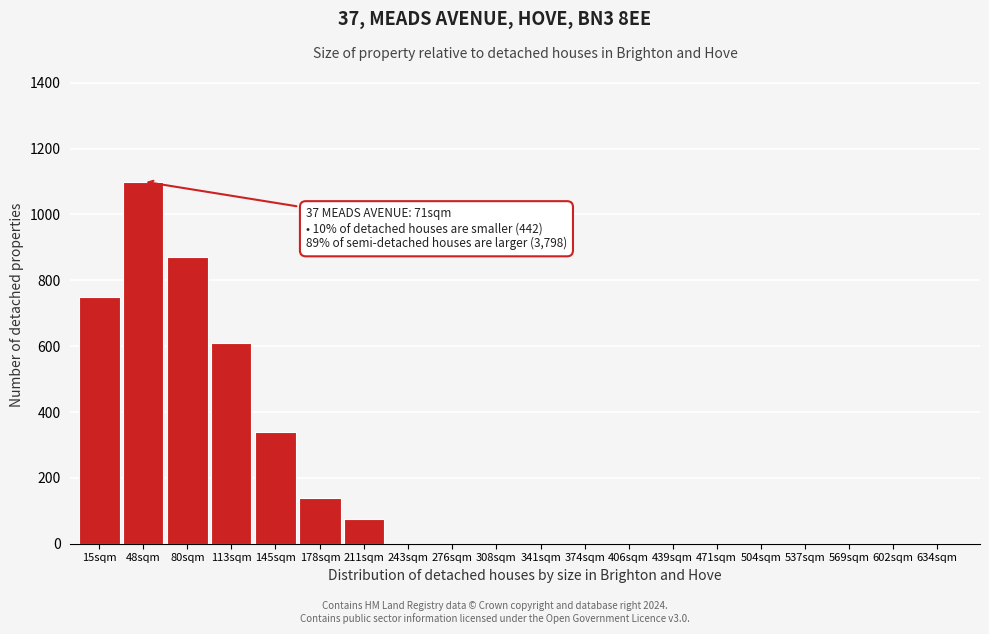

Reading left to right, transcribe all the data shown in this chart.

15sqm=750	48sqm=1100	80sqm=870	113sqm=610	145sqm=340	178sqm=140	211sqm=75	243sqm=0	276sqm=0	308sqm=0	341sqm=0	374sqm=0	406sqm=0	439sqm=0	471sqm=0	504sqm=0	537sqm=0	569sqm=0	602sqm=0	634sqm=0